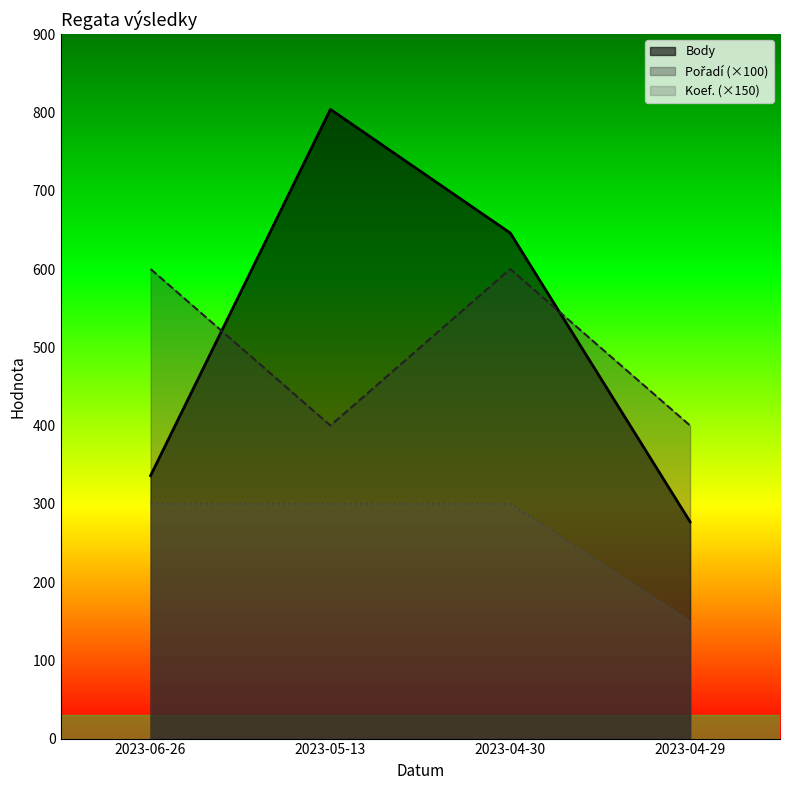

What is the value of the Body point at the 4th from the left?

277